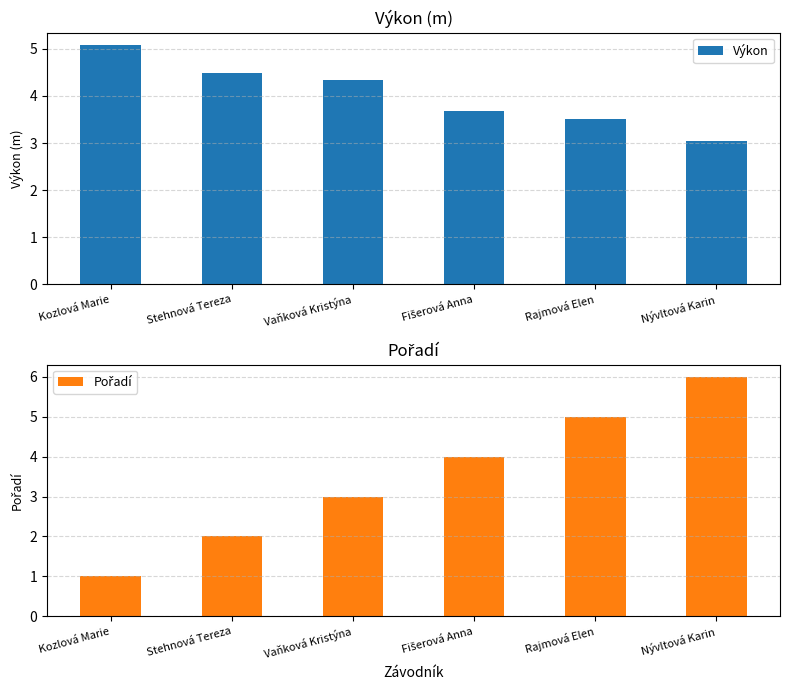

What is the total value across all series at Nývltová Karin?

9.0